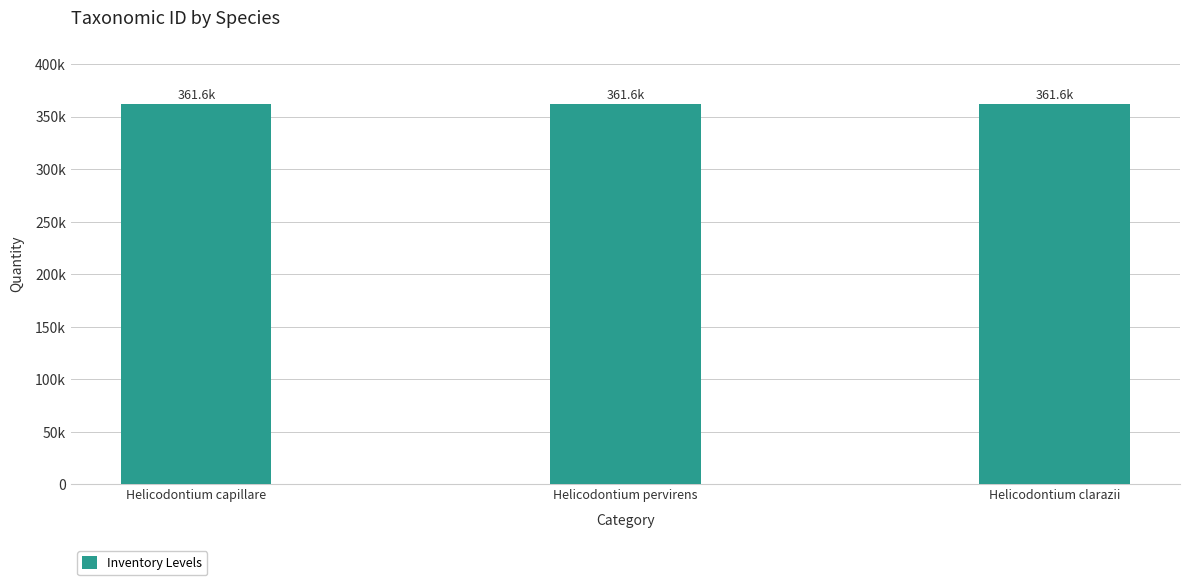

What is the change in value from Helicodontium pervirens to Helicodontium clarazii?

-3